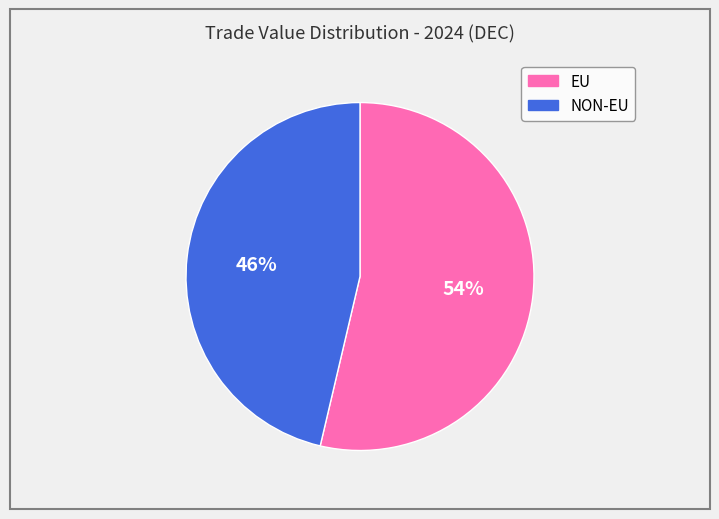

Is the sum of EU and NON-EU greater than half?

Yes